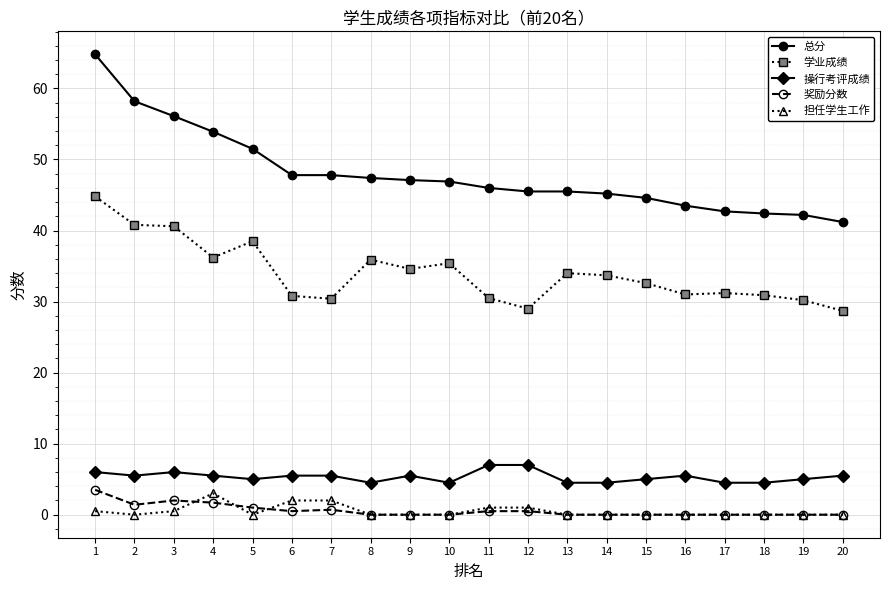

True or false: 总分 and 学业成绩 intersect in this chart.

False